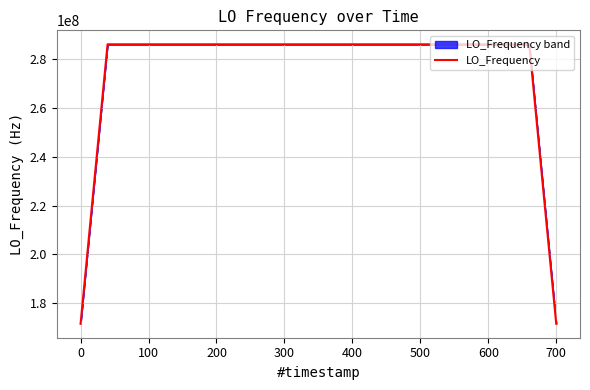

What is the smallest value displayed?

171628199.4